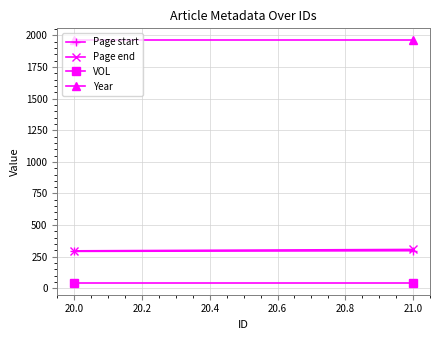

What is the minimum value shown in the chart?

46